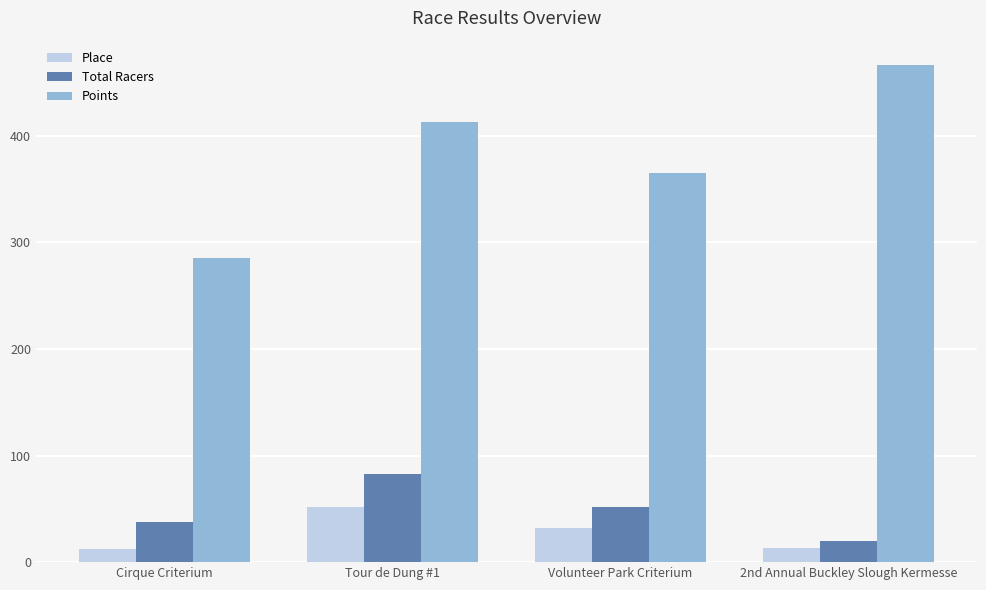

Read the Points value at Cirque Criterium.

285.6